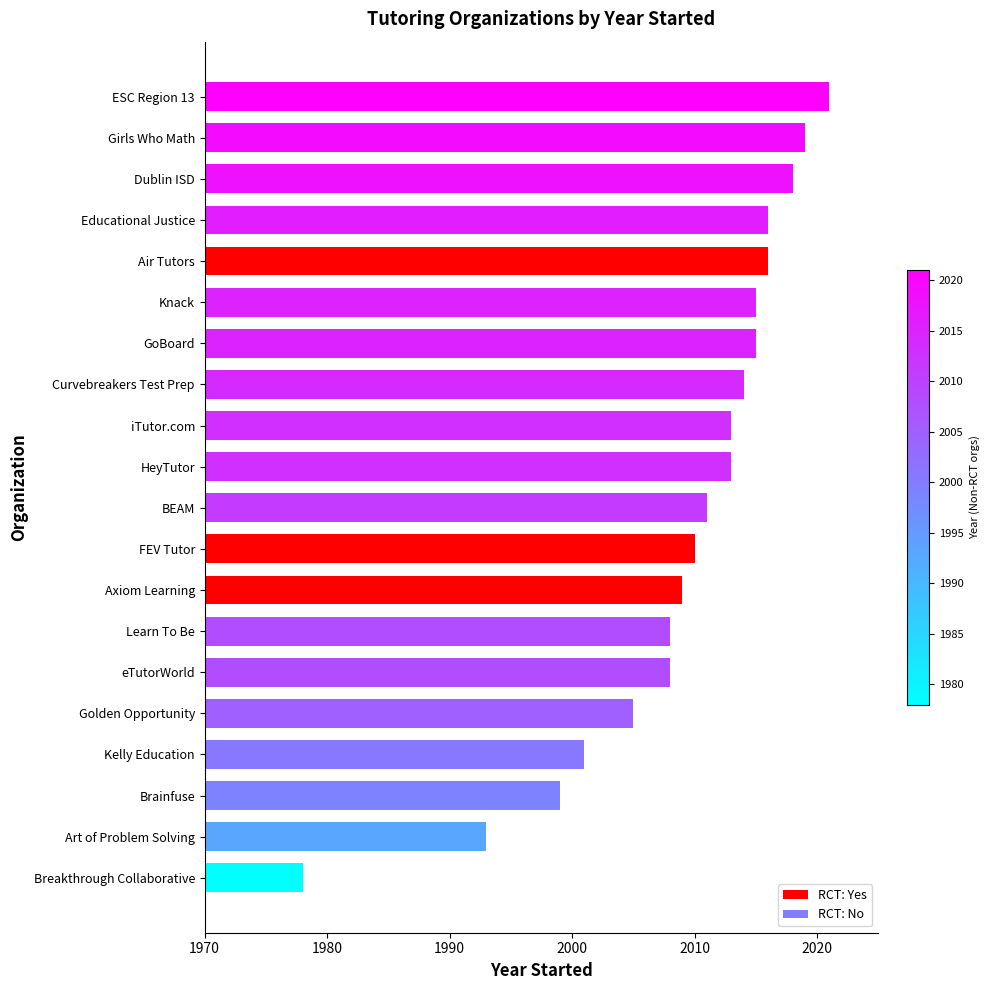

Between ESC Region 13 and Air Tutors, which is larger?

ESC Region 13